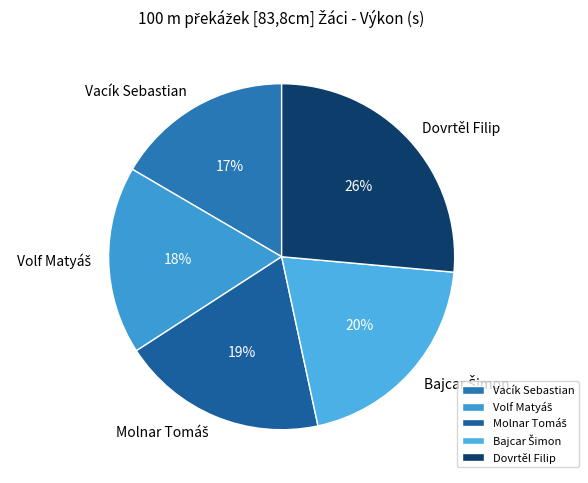

Is it true that Vacík Sebastian is 17% of the pie?

True